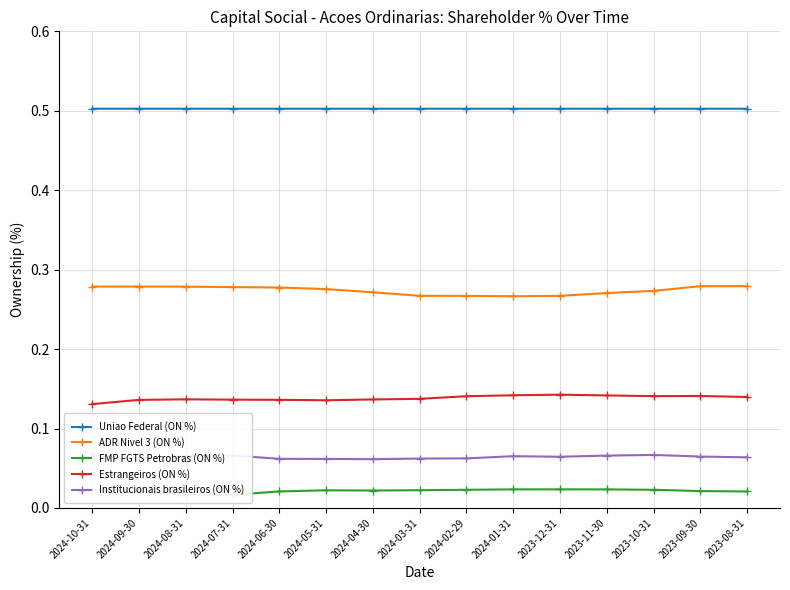

What position from the right is 2024-07-31?

12